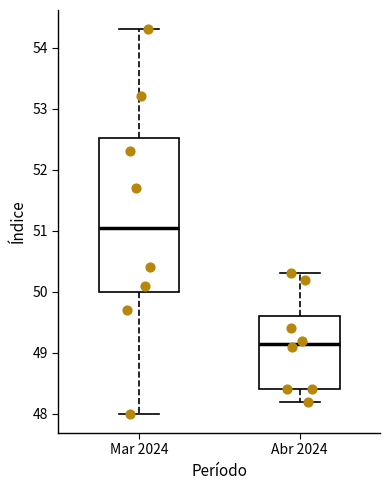

Which box's median line is the lowest?

Abr 2024